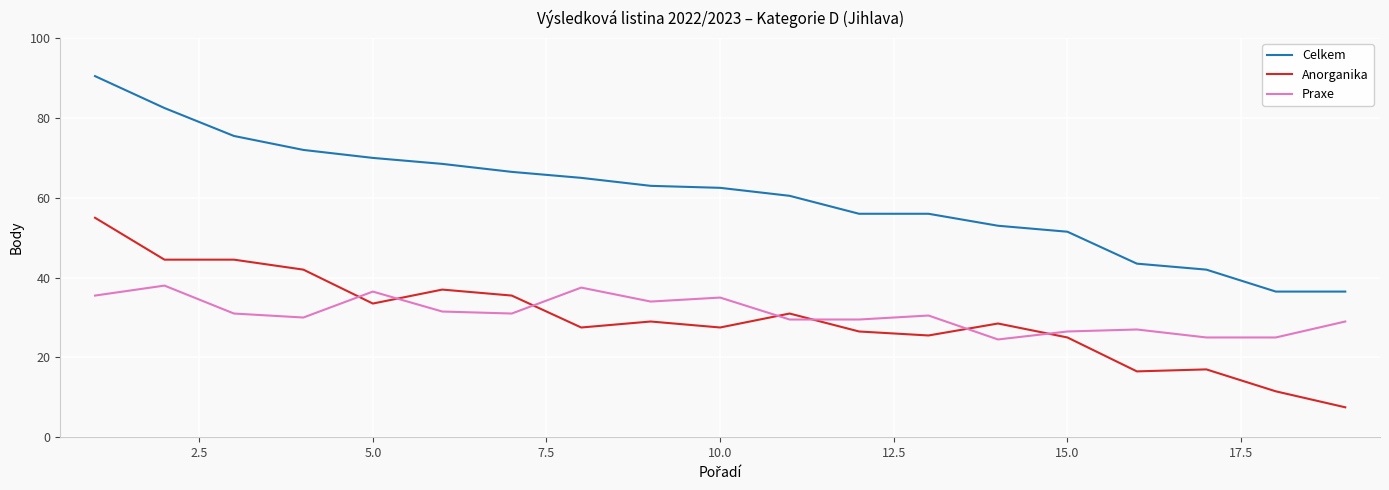

True or false: Praxe and Celkem intersect in this chart.

False